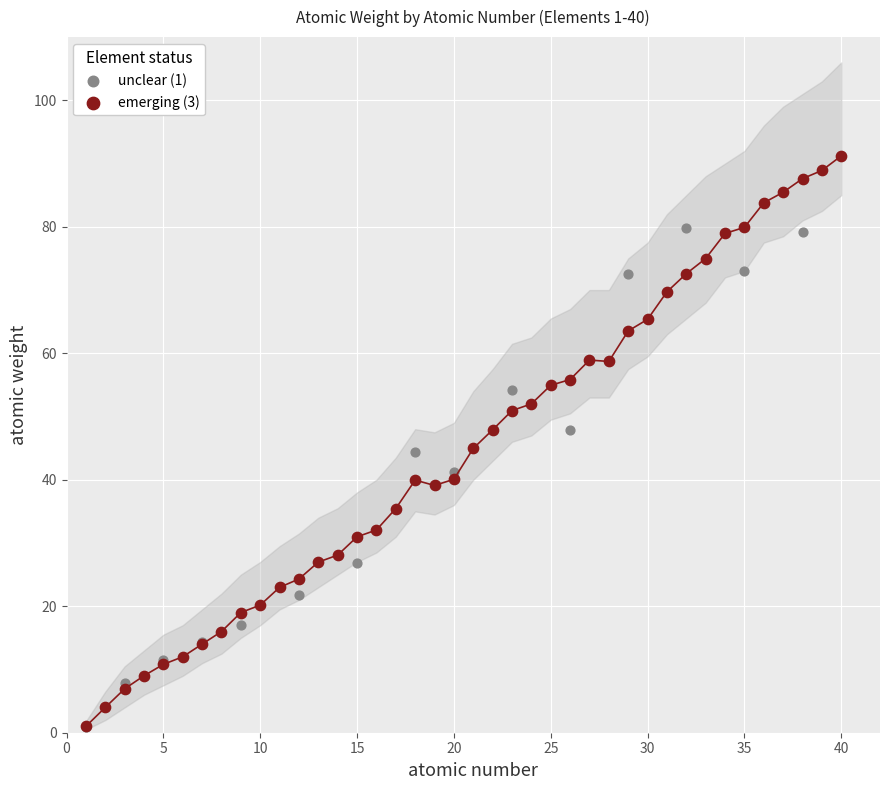

Which series contains the highest Y value?

emerging (3)